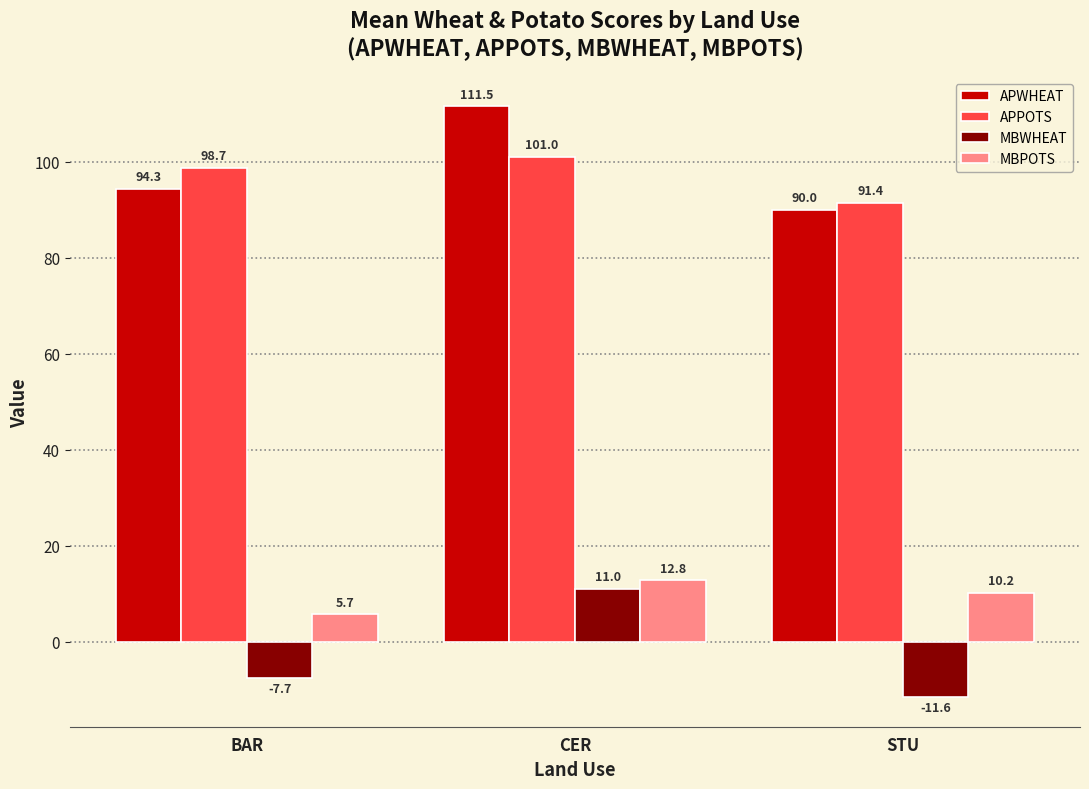

Count the number of categories in the chart.

3